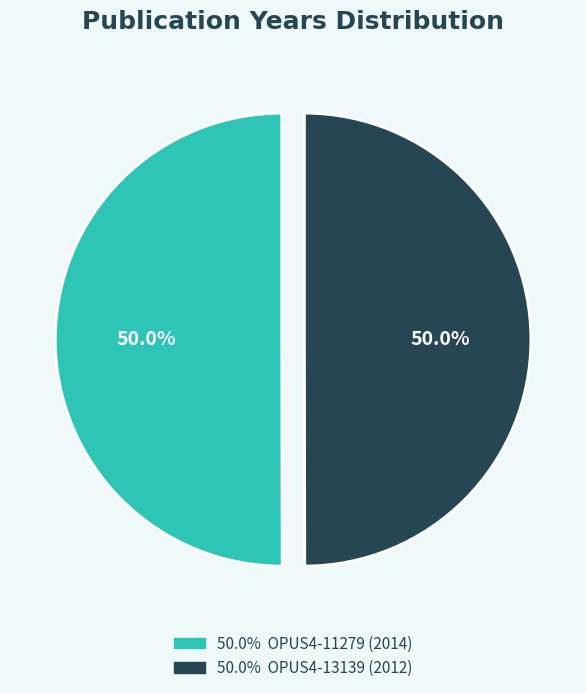

How many slices are in this pie chart?

2